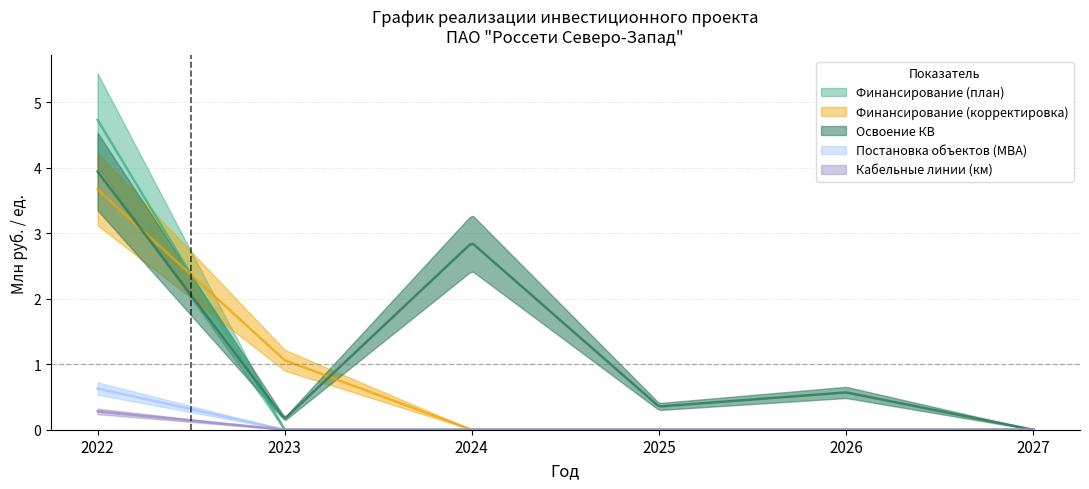

Is it true that Кабельные линии (км) equals -0.2 at 2026?

False